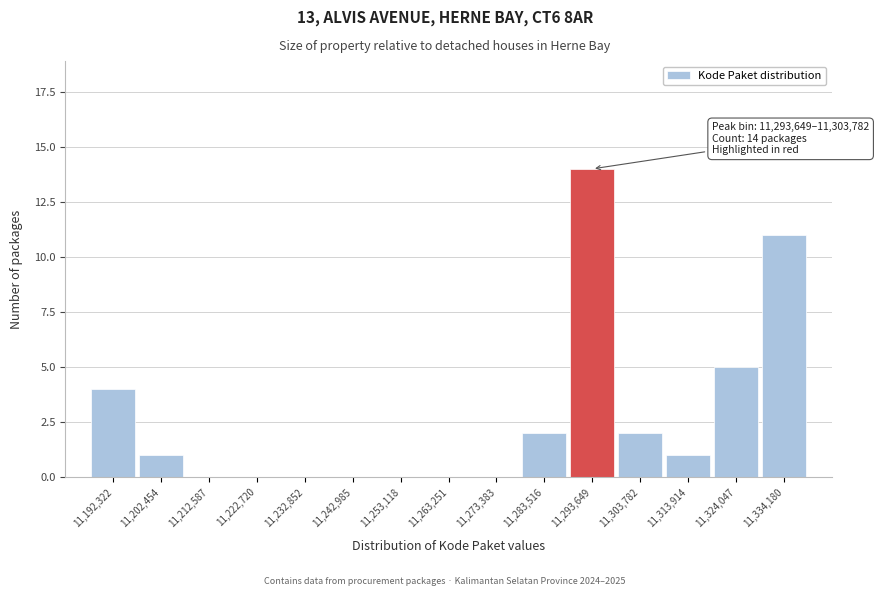

Reading right to left, list all the values displayed in this chart.

11,334,180=11	11,324,047=5	11,313,914=1	11,303,782=2	11,293,649=14	11,283,516=2	11,273,383=0	11,263,251=0	11,253,118=0	11,242,985=0	11,232,852=0	11,222,720=0	11,212,587=0	11,202,454=1	11,192,322=4